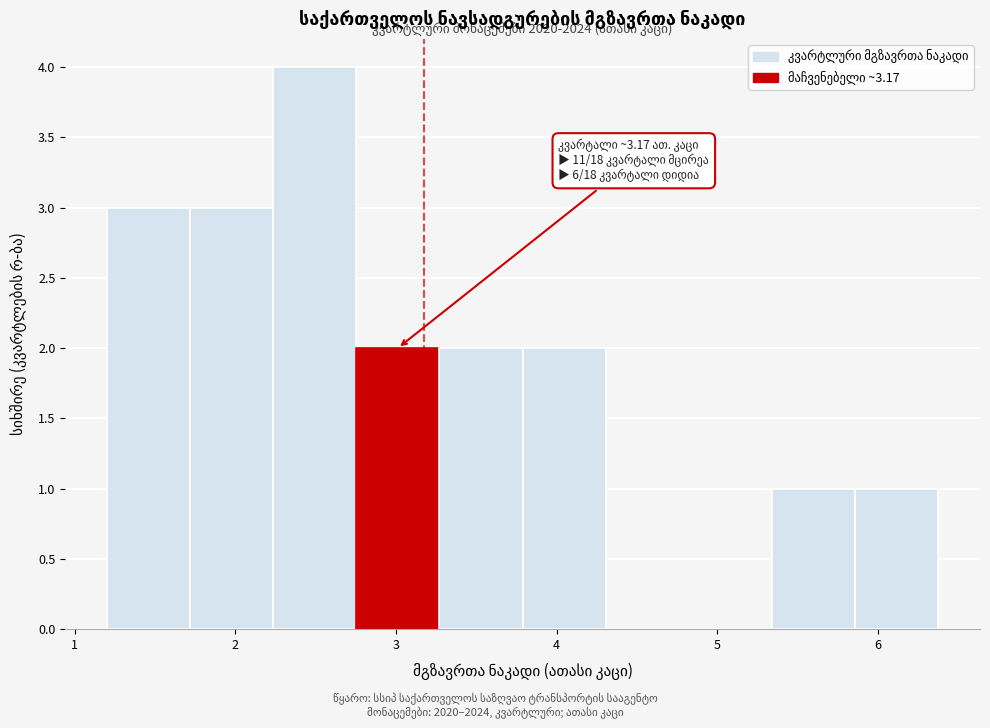

Which range on the x-axis has the tallest bar?

2.2 to 2.8